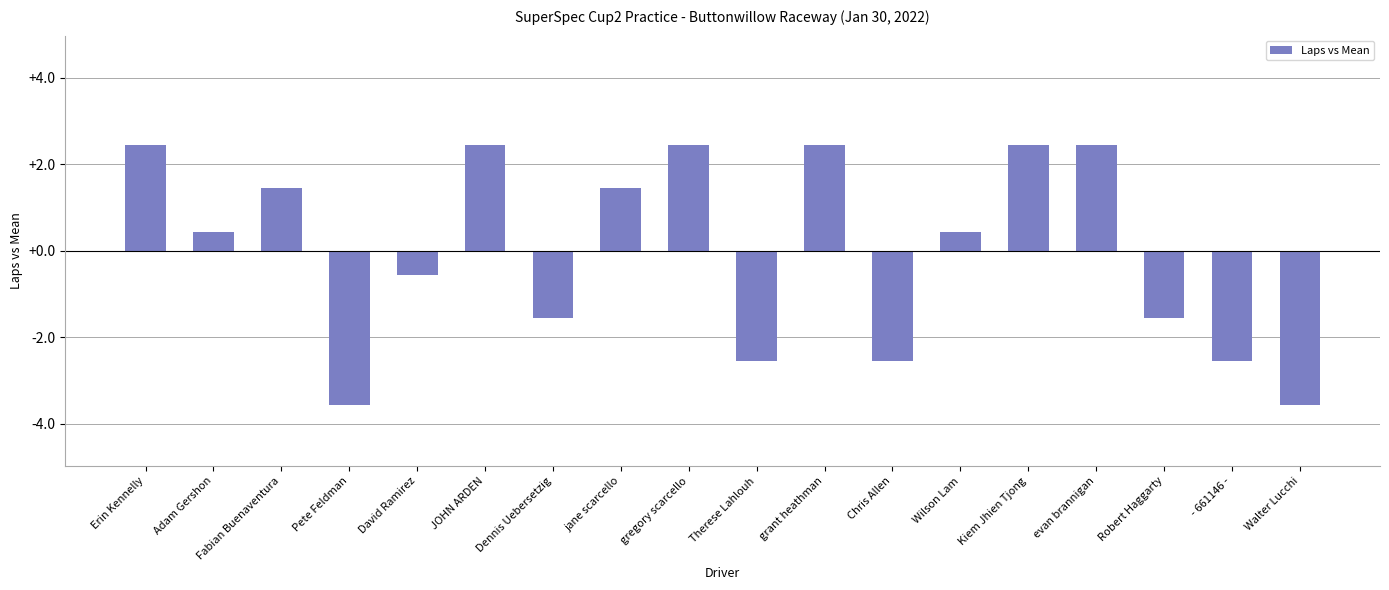

How many values are below zero?

8